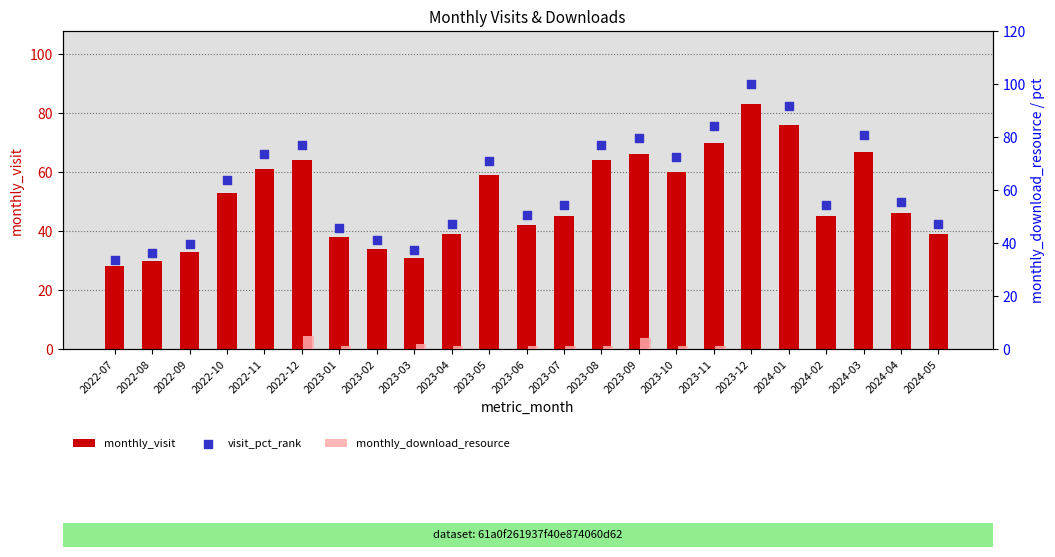

What is the total value across all series at 2024-03?

147.7